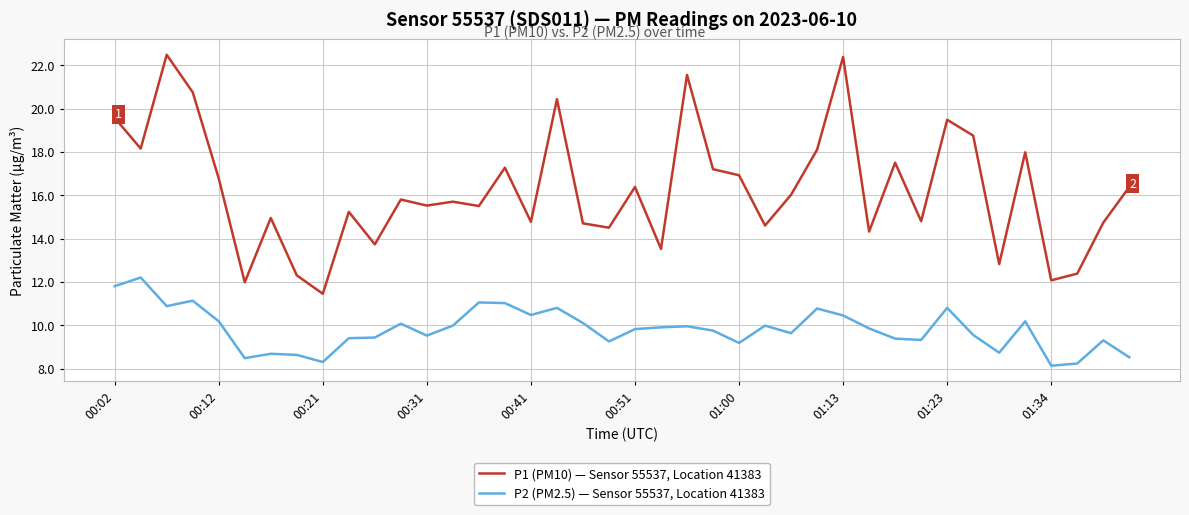

Rank the series by their average value, from highest to lowest.

P1 (PM10) — Sensor 55537, Location 41383, P2 (PM2.5) — Sensor 55537, Location 41383